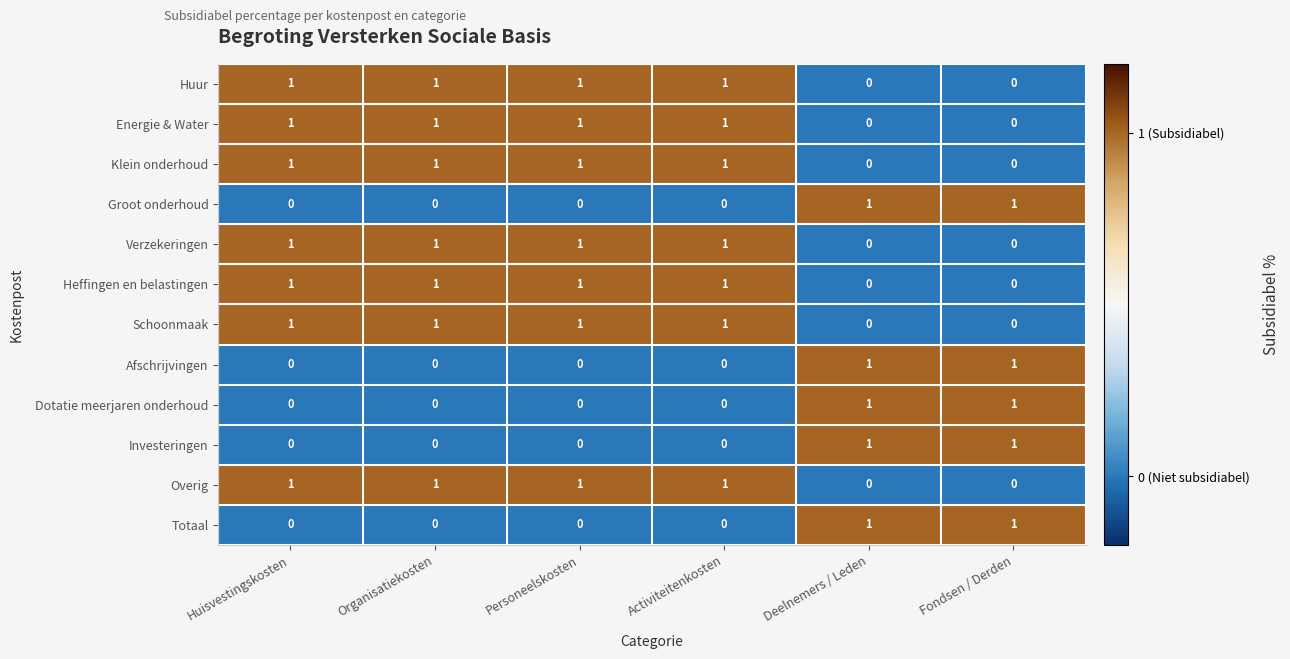

What is the total value across all series at Personeelskosten?

7